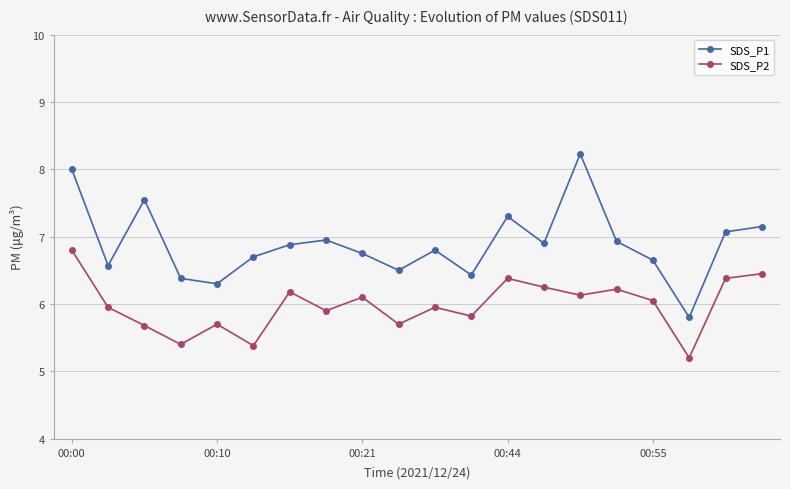

How many lines are shown in the chart?

2